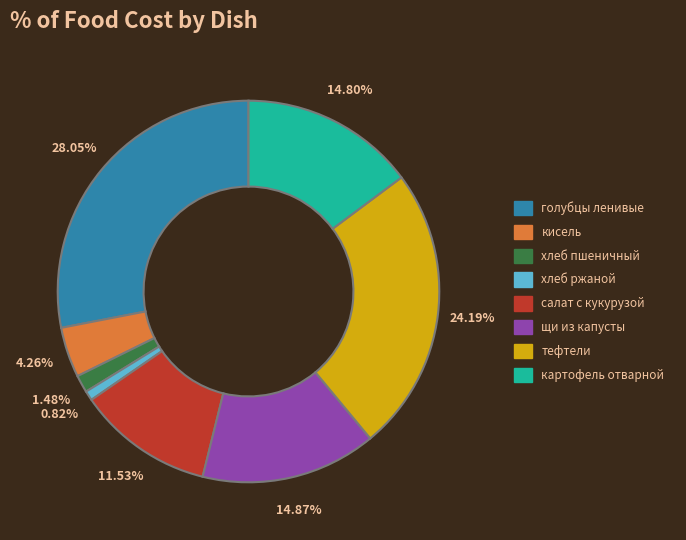

Is there a majority slice in this chart?

No